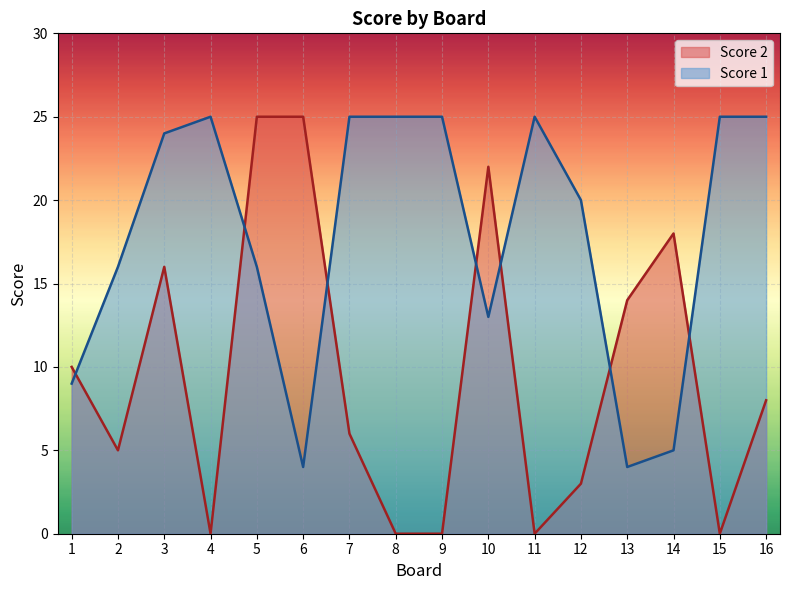

At which category does Score 1 reach its first local peak?

4